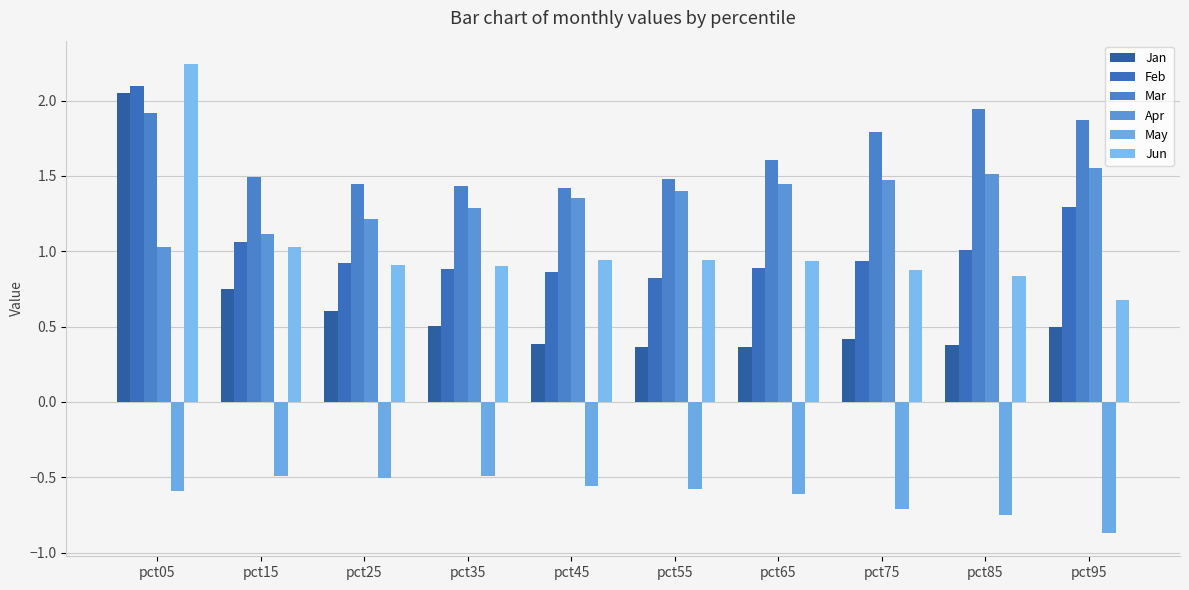

Read the Apr value at pct05.

1.0